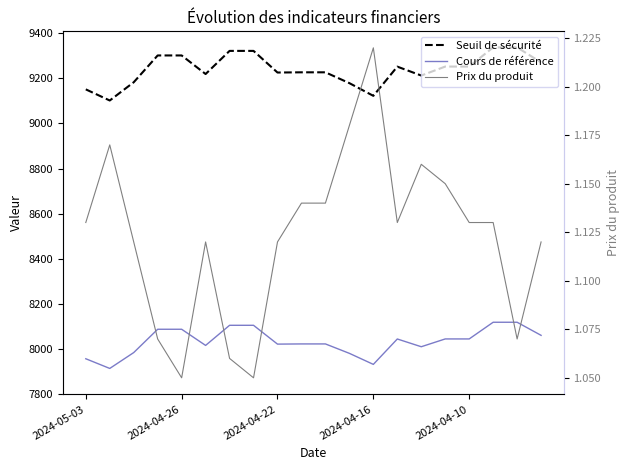

At how many categories does at least one series exceed 542?

20